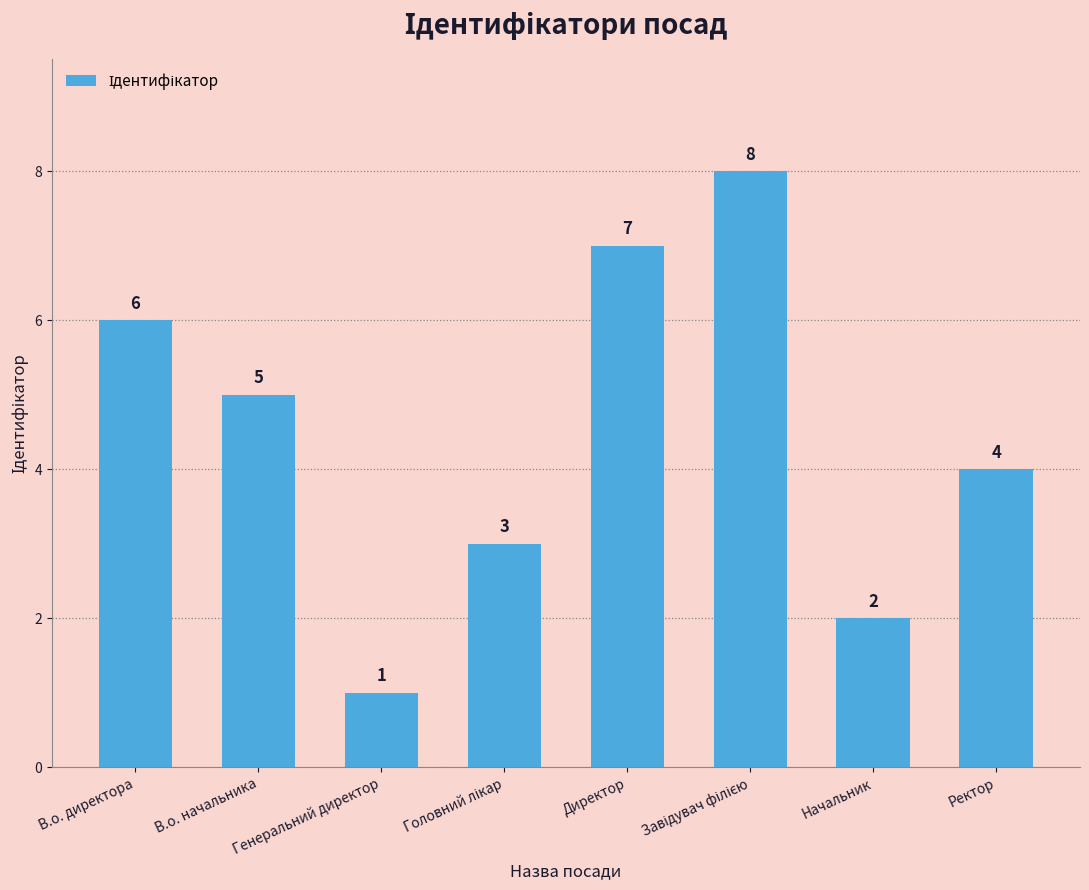

How many distinct data groups are displayed?

1